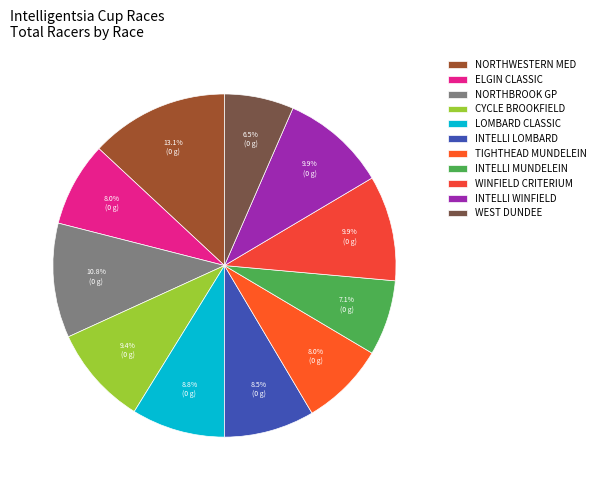

Rank the categories by value from highest to lowest.

Northwestern Medicine, Northbrook Grand Prix, Winfield Criterium, Intelli Winfield Masters, Cycle Brookfield, Lombard Cycling Classic, Intelli Lombard Masters, Elgin Classic, Tighthead Mundelein, Intelli Mundelein Masters, West Dundee